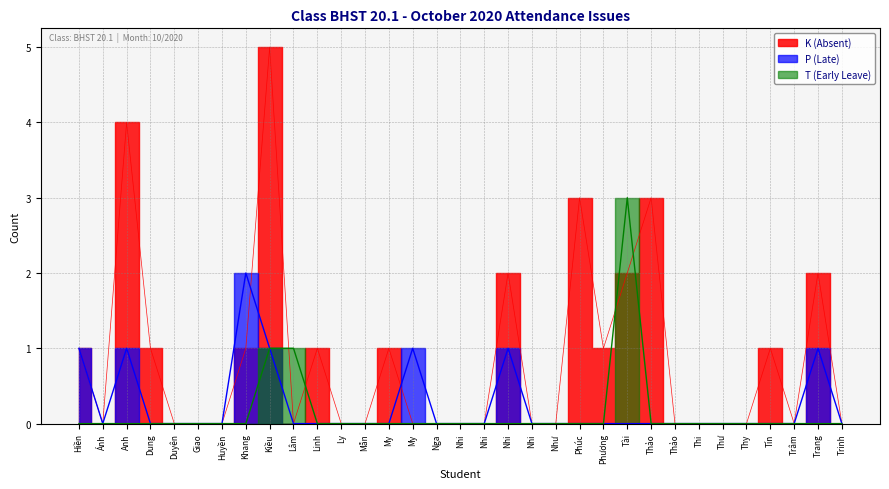

True or false: T (Early Leave) and P (Late) cross at least once.

False